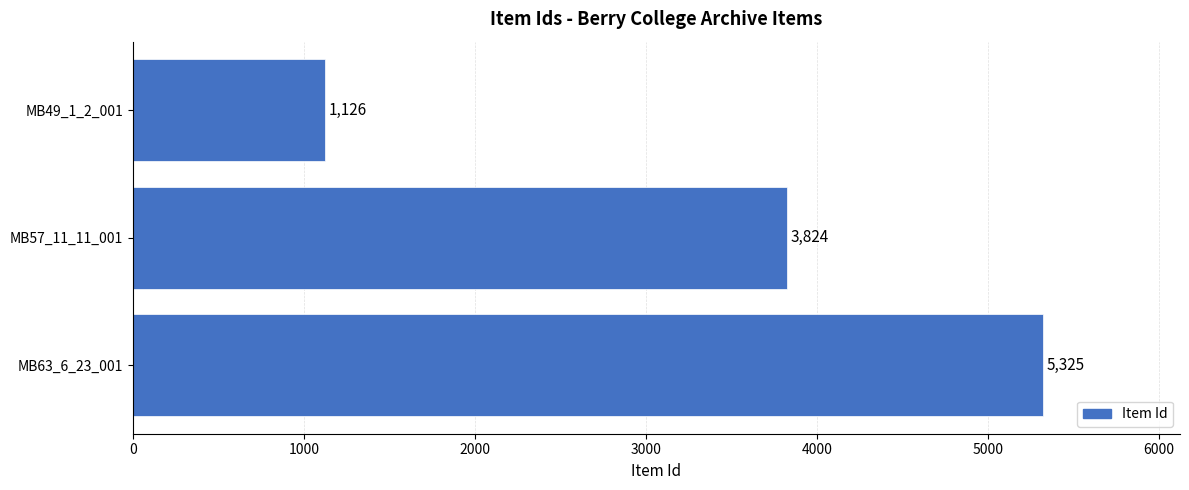

At which label is the value closest to 3225?

MB57_11_11_001